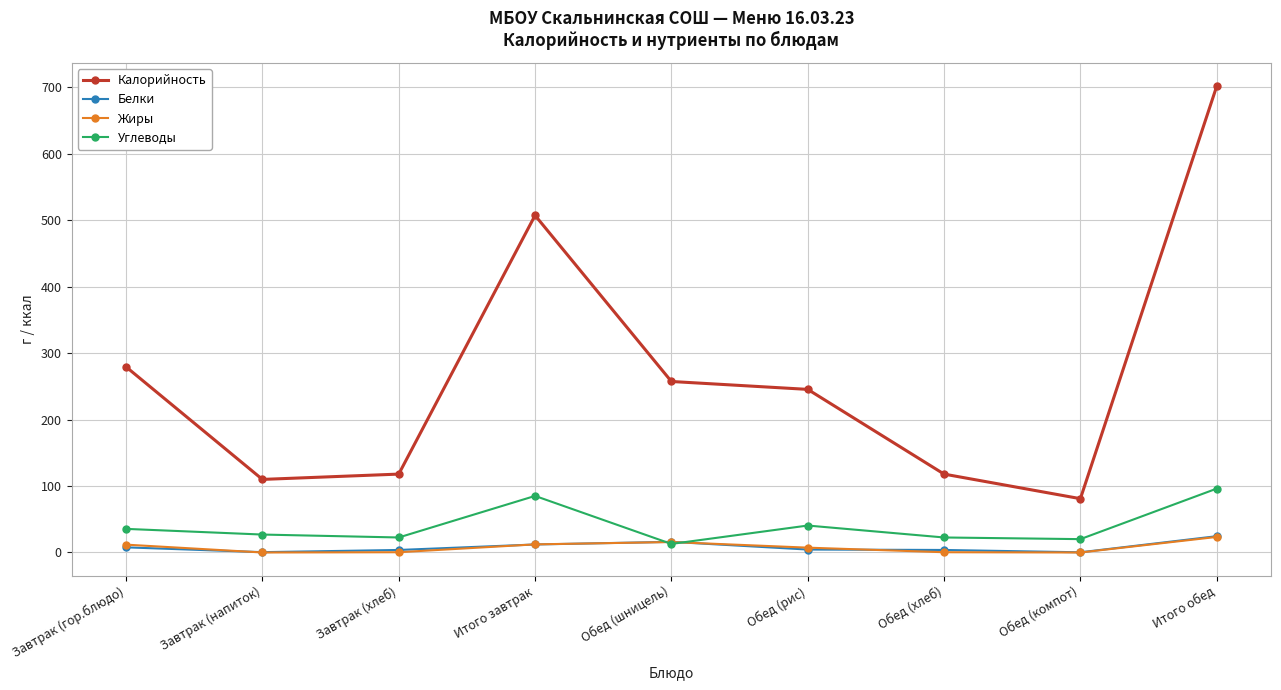

Does the chart have visible grid lines?

Yes